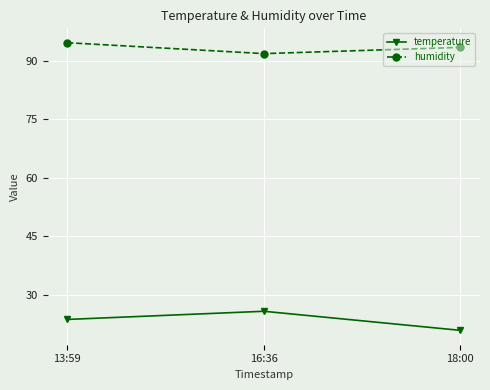

What is the label of the 3rd point from the right?

13:59